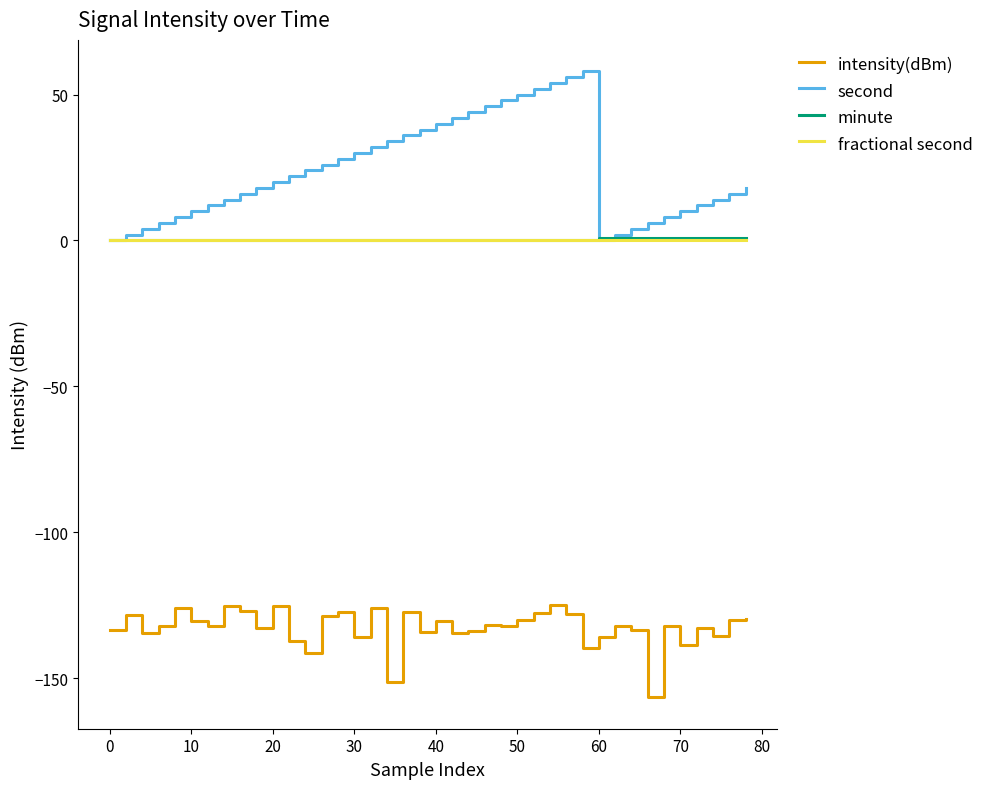

What is the maximum value shown in the chart?

58.0